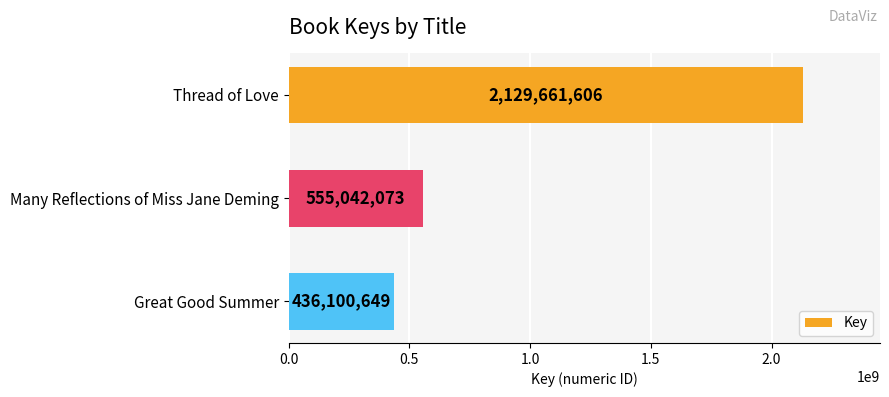

Between Great Good Summer and Thread of Love, which is larger?

Thread of Love